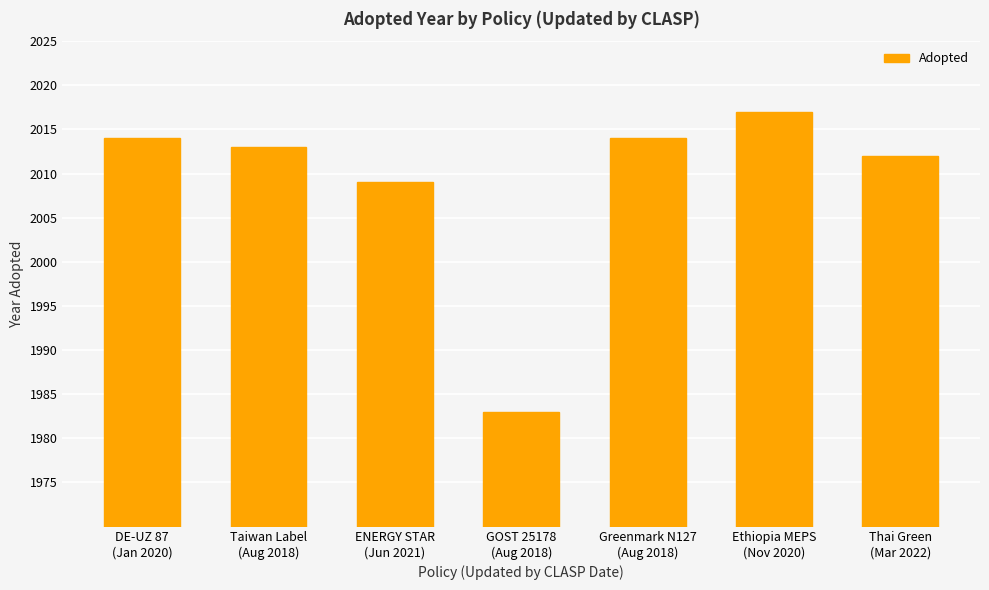

What is the ratio of the value at ENERGY STAR
(Jun 2021) to the value at DE-UZ 87
(Jan 2020)?

1.0